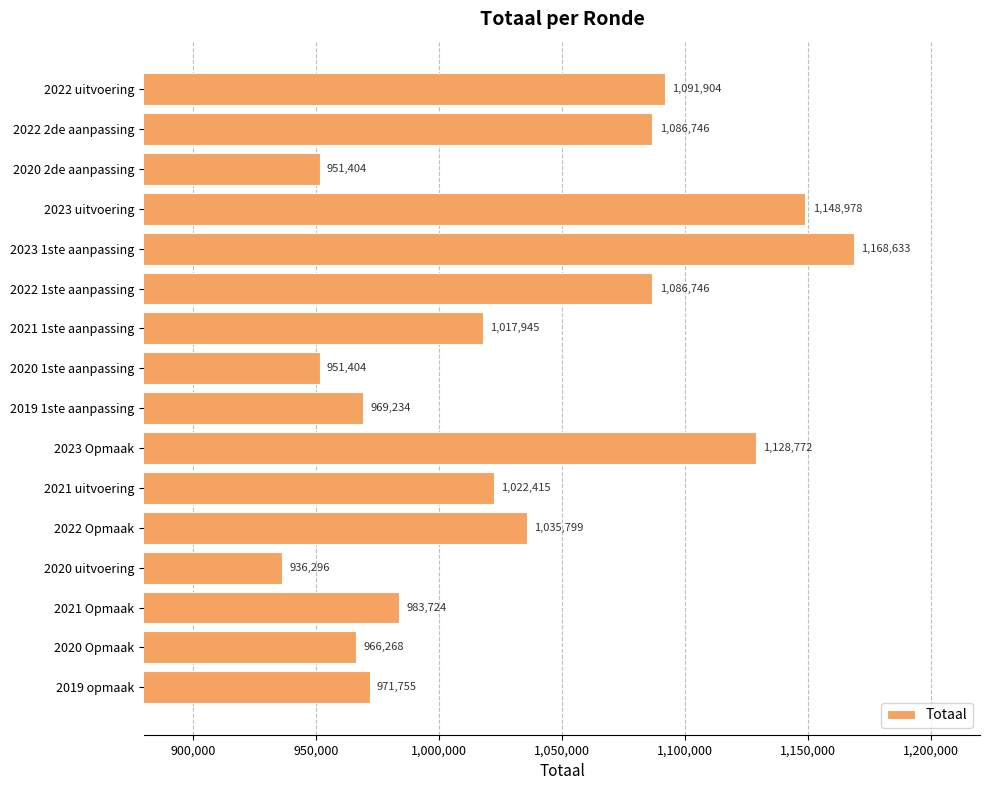

True or false: the data shows 1168633 at 2023 1ste aanpassing.

True